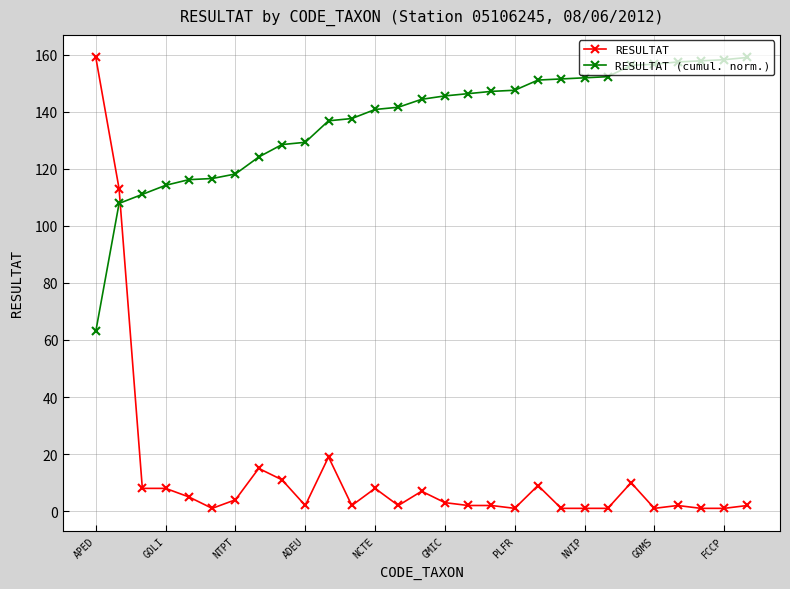

What is the maximum value for RESULTAT?

159.0